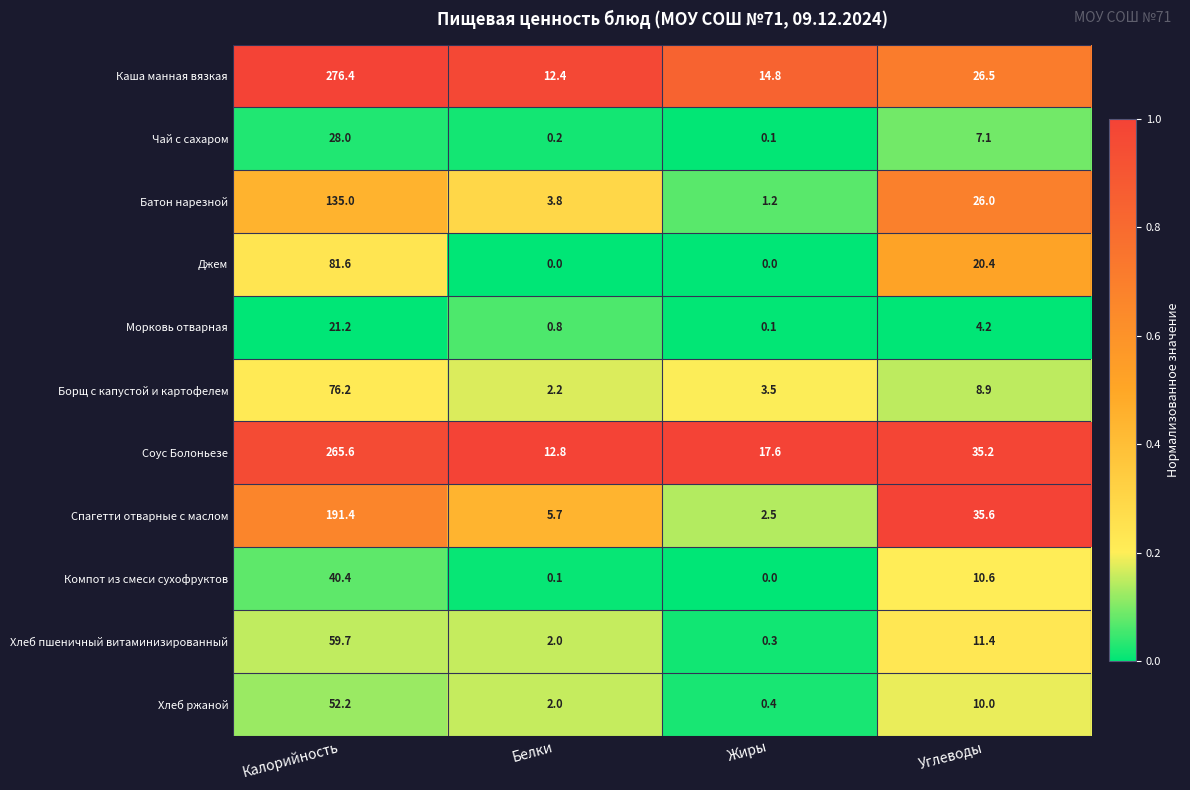

True or false: Компот из смеси сухофруктов has a value of 0.1 at Белки.

True